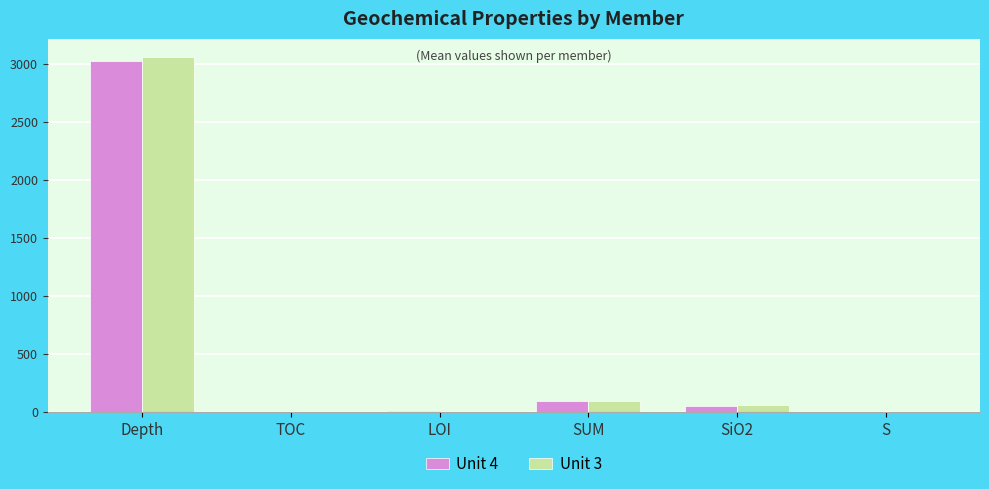

Is it true that Unit 4 equals 1615.4 at Depth?

False